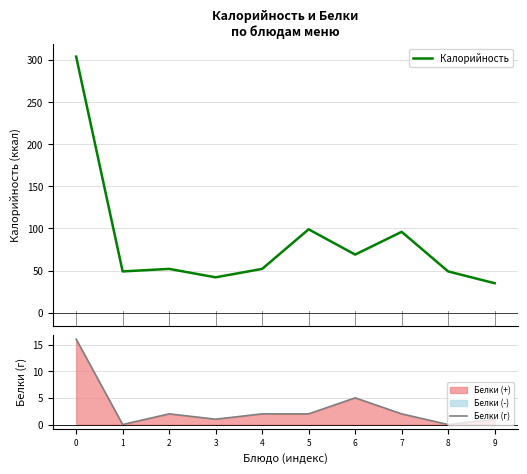

At which category does Калорийность reach its first local valley?

1